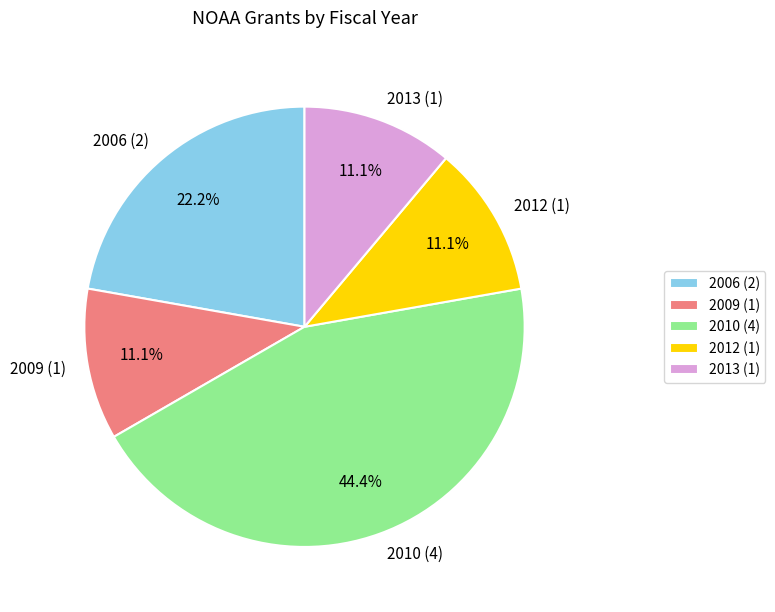

What is the total percentage of 2013 (1) and 2012 (1)?

22.2%